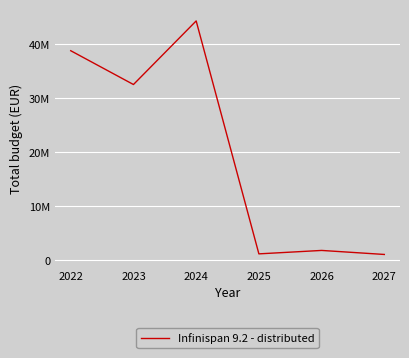

Does the chart display data point markers on the line(s)?

No